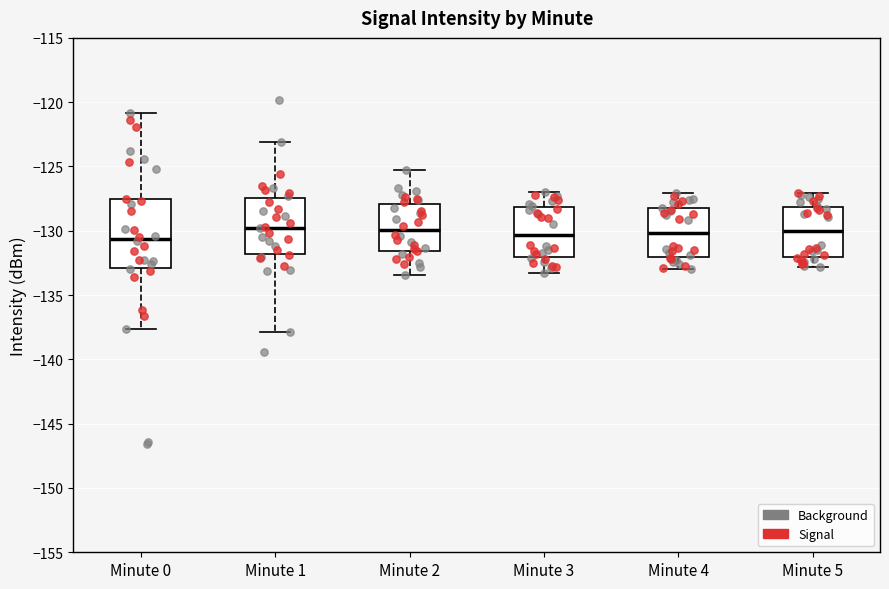

Where does the lower whisker of the box for Minute 4 end on the y-axis? The values are not printed on the chart, so give them approximately, as read against the axis.

-133.0